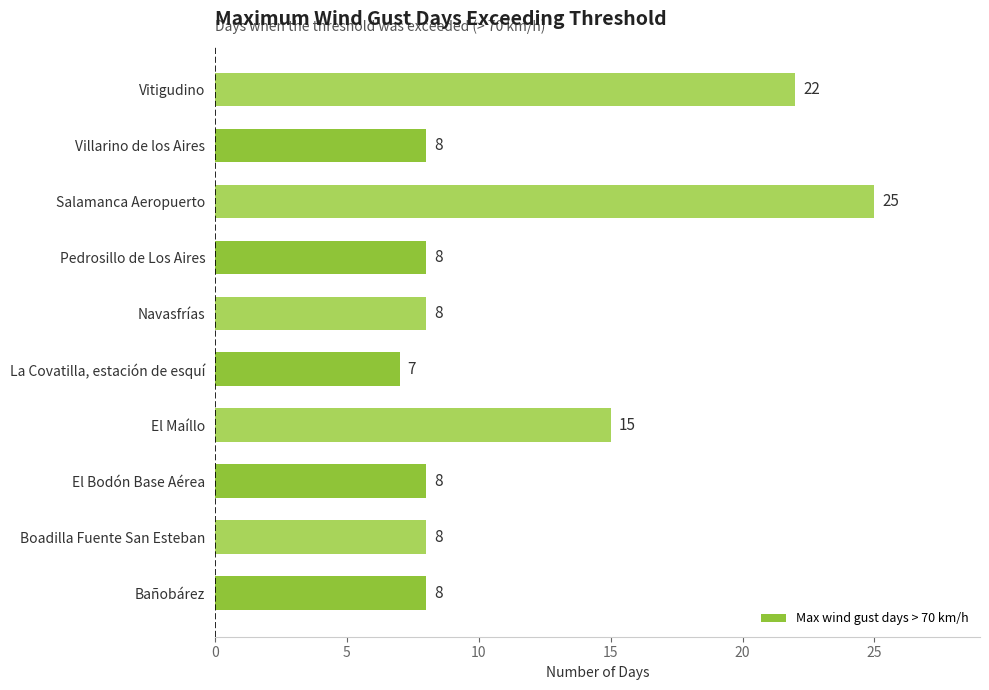

Which has a higher value, Salamanca Aeropuerto or Boadilla Fuente San Esteban?

Salamanca Aeropuerto